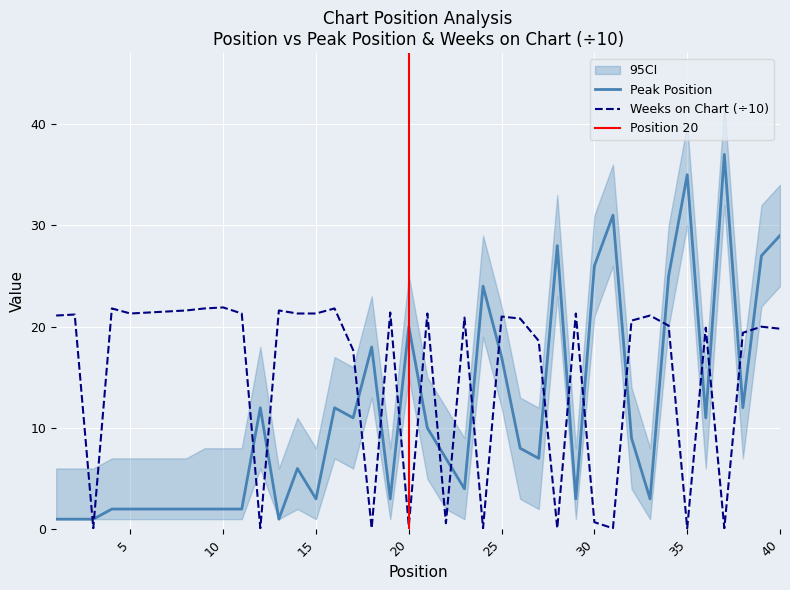

Does the chart display data point markers on the line(s)?

No